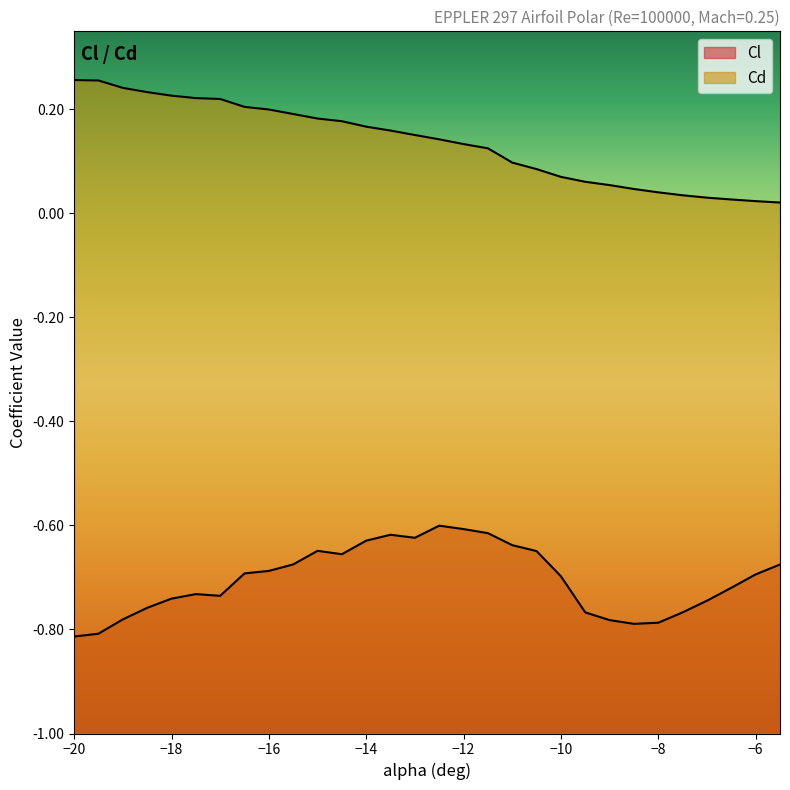

True or false: Cl and Cd intersect in this chart.

False